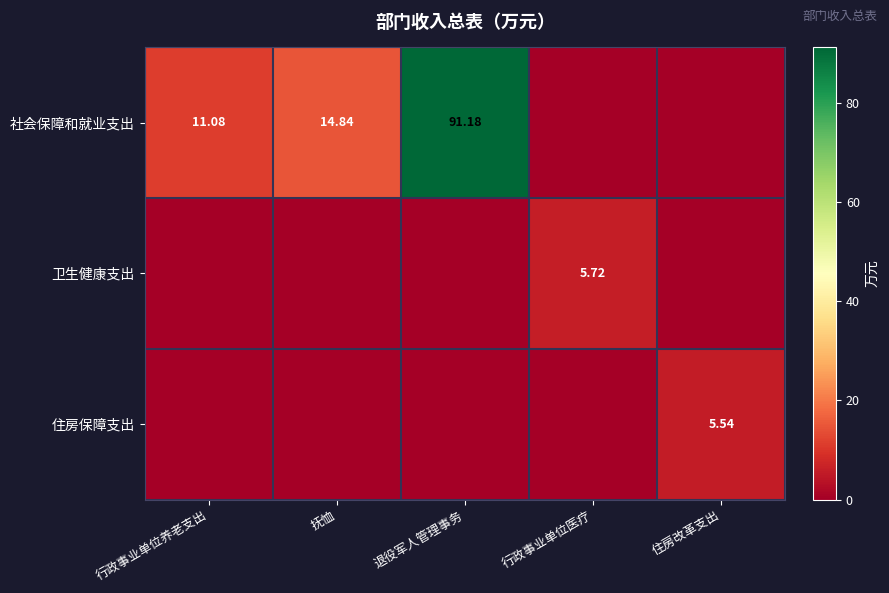

What is the sum of the 卫生健康支出 values at 住房改革支出 and 行政事业单位医疗?

5.7